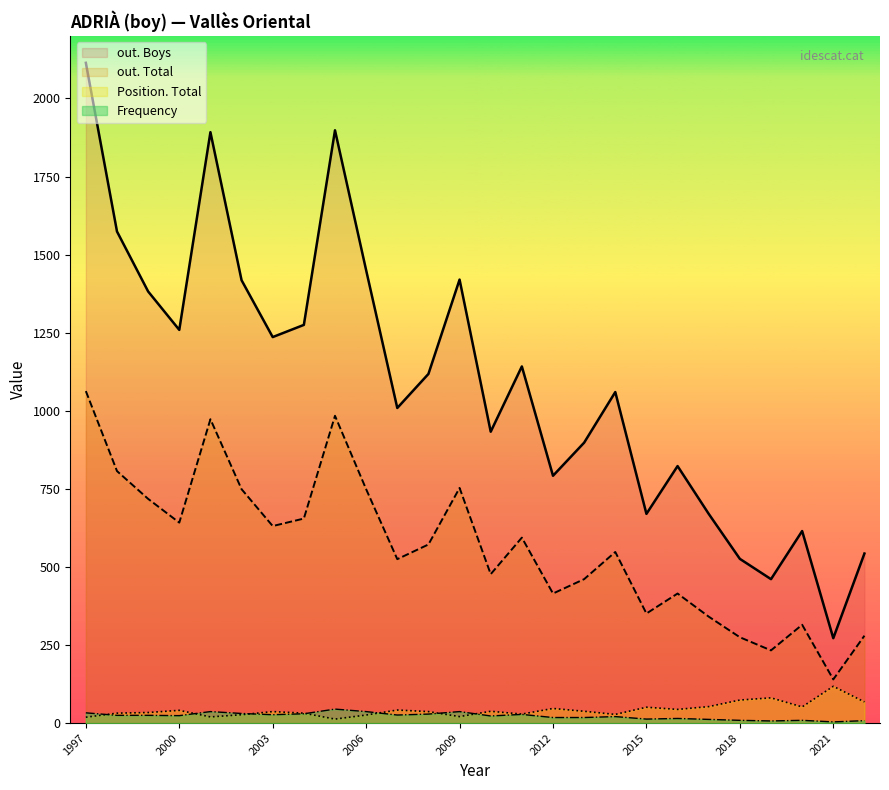

Where does the out. Boys series first go above 1118?

1997